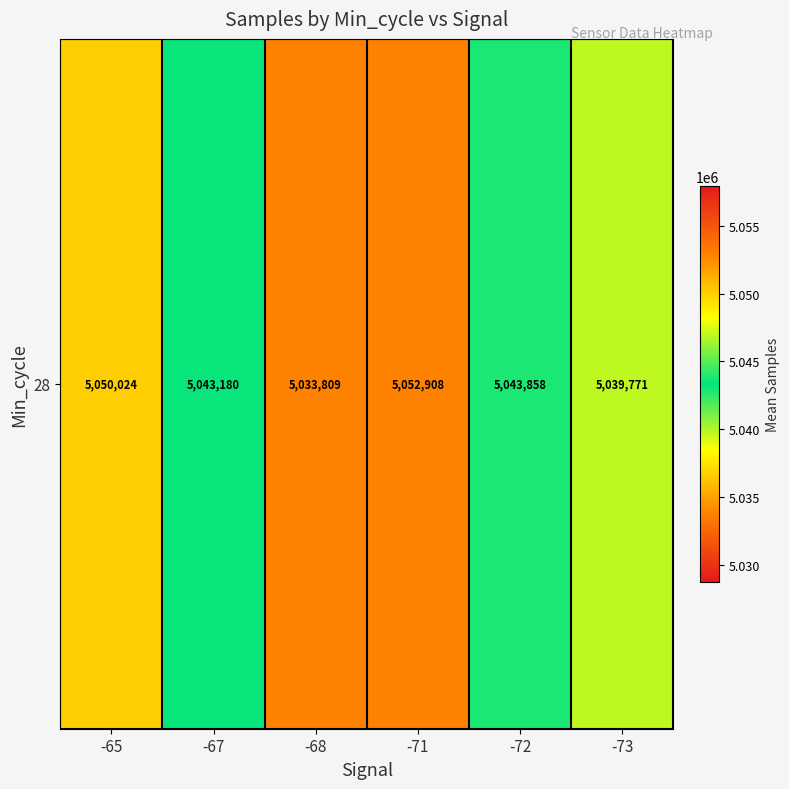

What is the difference between the maximum and minimum values?

19099.0